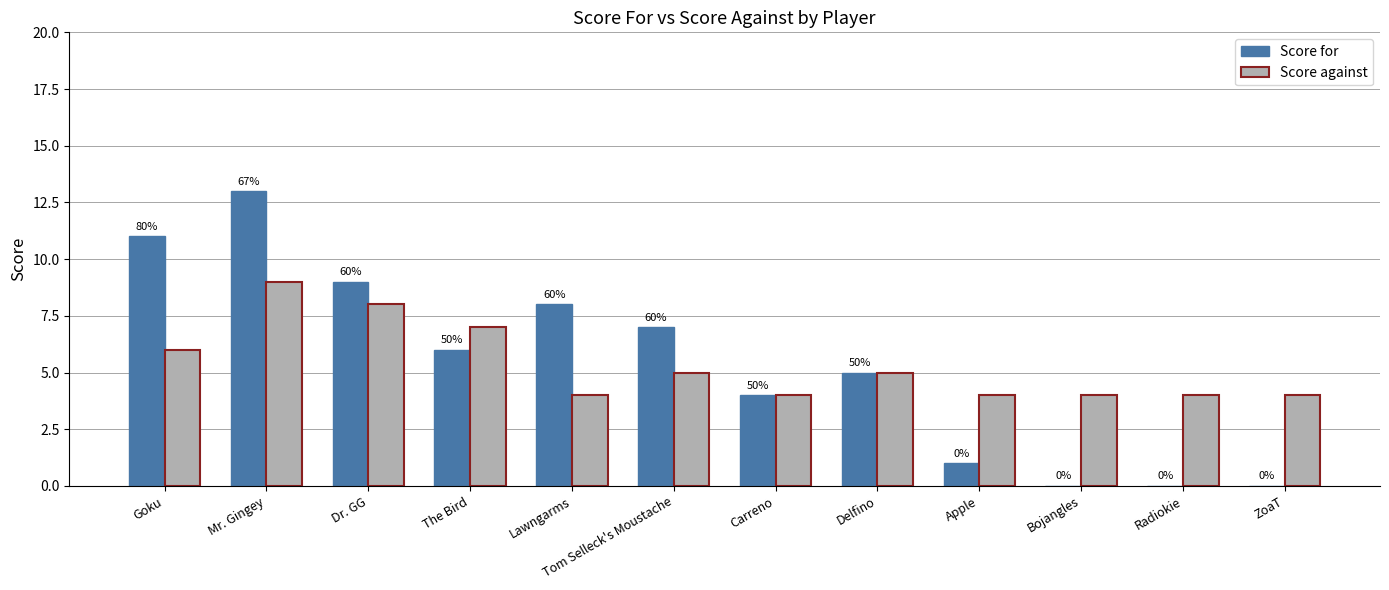

How many groups of bars are there?

12